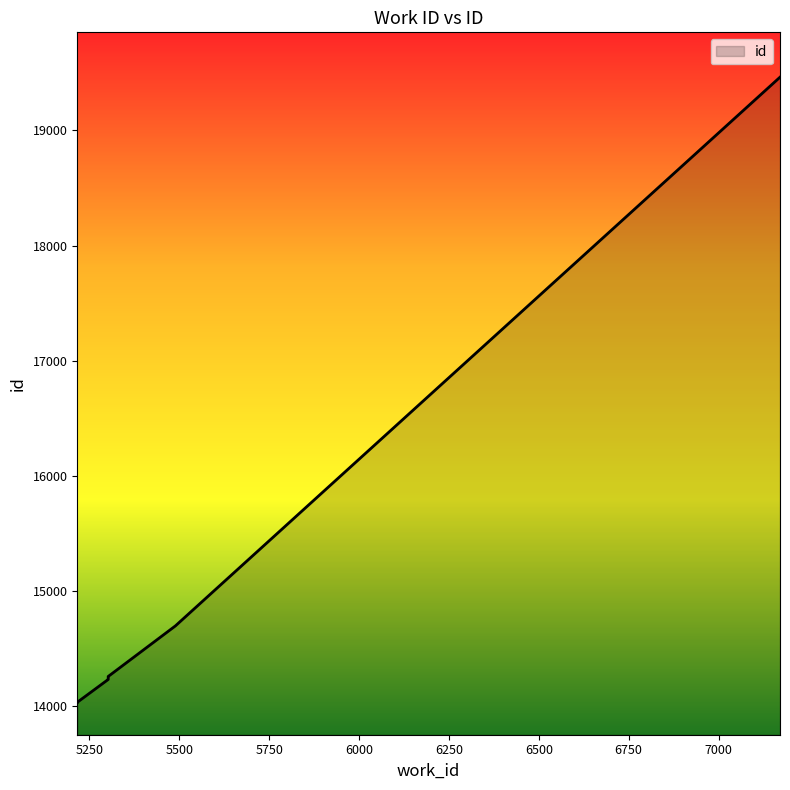

Approximately how many times larger is the value at 5302 compared to 7171?

0.7